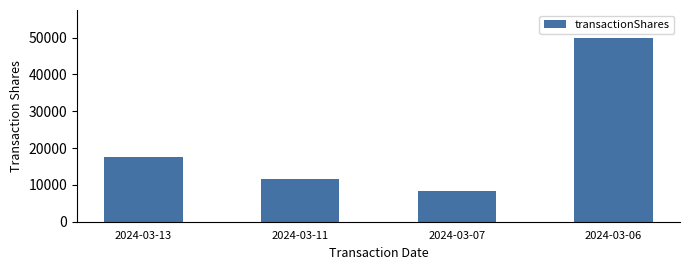

What is the average value?

21911